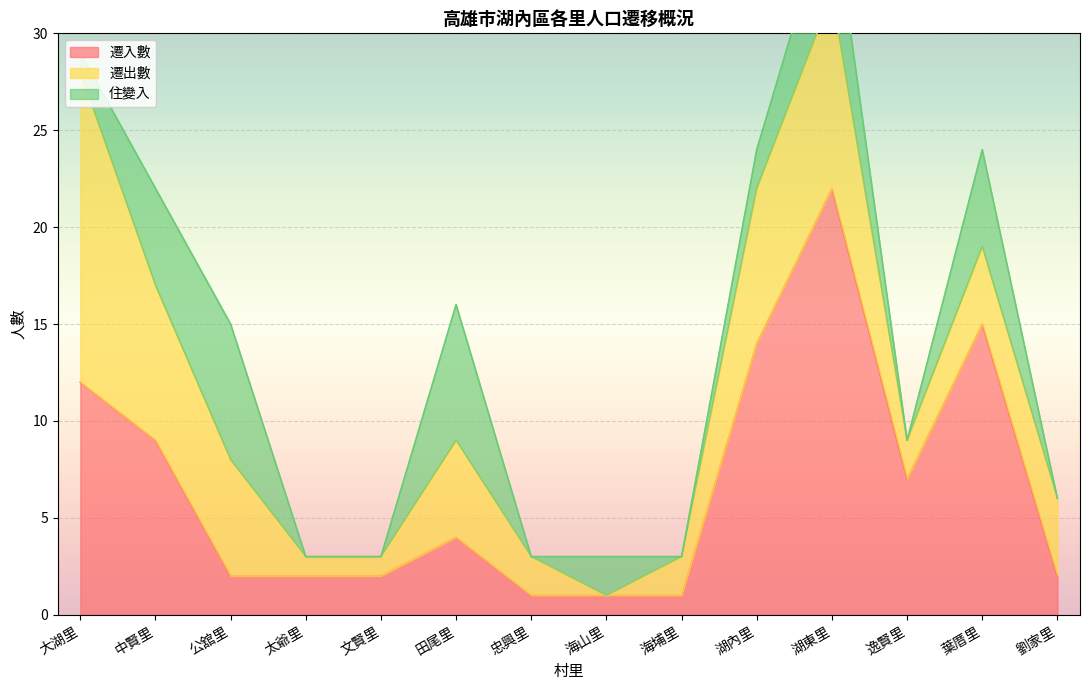

At which category does 住變入 reach its first local peak?

公舘里